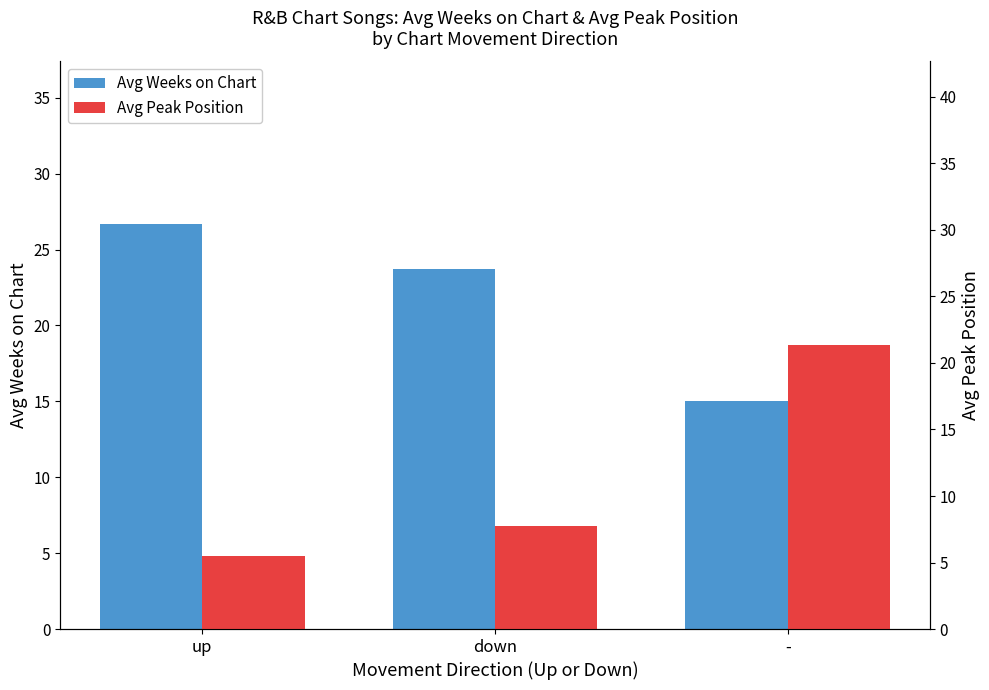

How many data points in Avg Peak Position are less than 7?

1